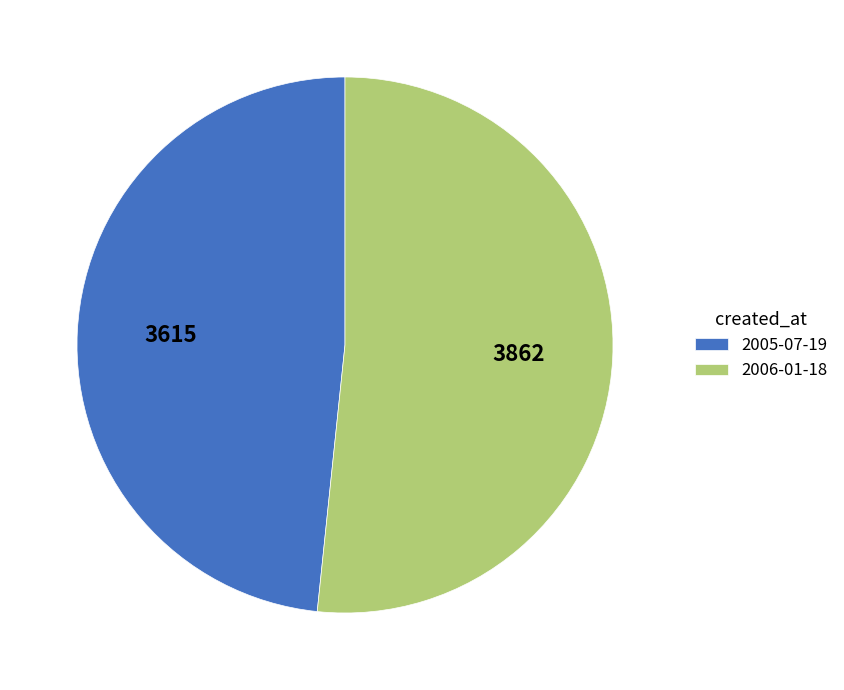

Is it true that 2005-07-19 is 48% of the pie?

True